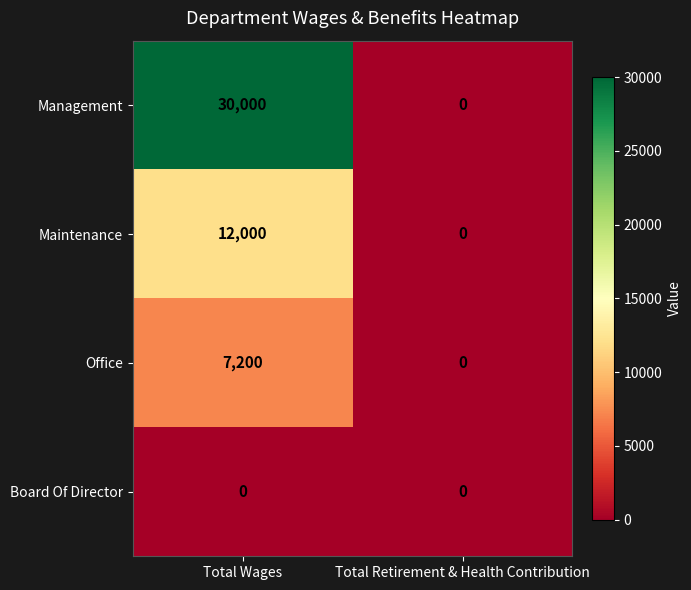

Reading left to right, transcribe all the data shown in this chart.

Management: Total Wages=30000	Total Retirement & Health Contribution=0
Maintenance: Total Wages=12000	Total Retirement & Health Contribution=0
Office: Total Wages=7200	Total Retirement & Health Contribution=0
Board Of Director: Total Wages=0	Total Retirement & Health Contribution=0